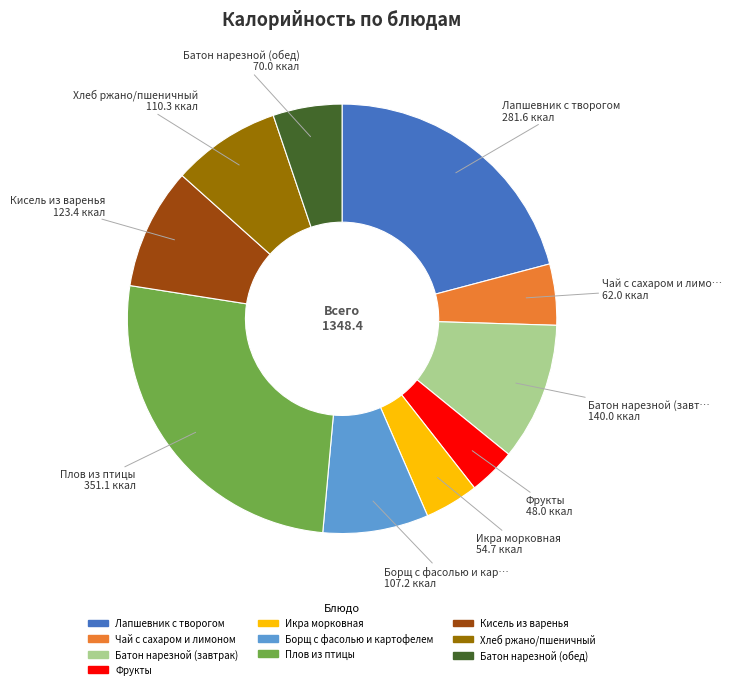

Count the number of slices in the pie.

10